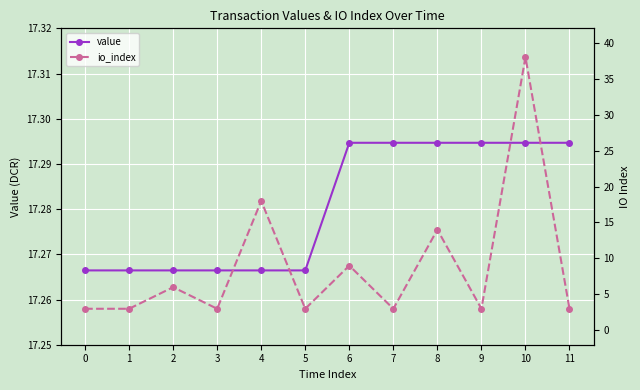

How many lines are shown in the chart?

2